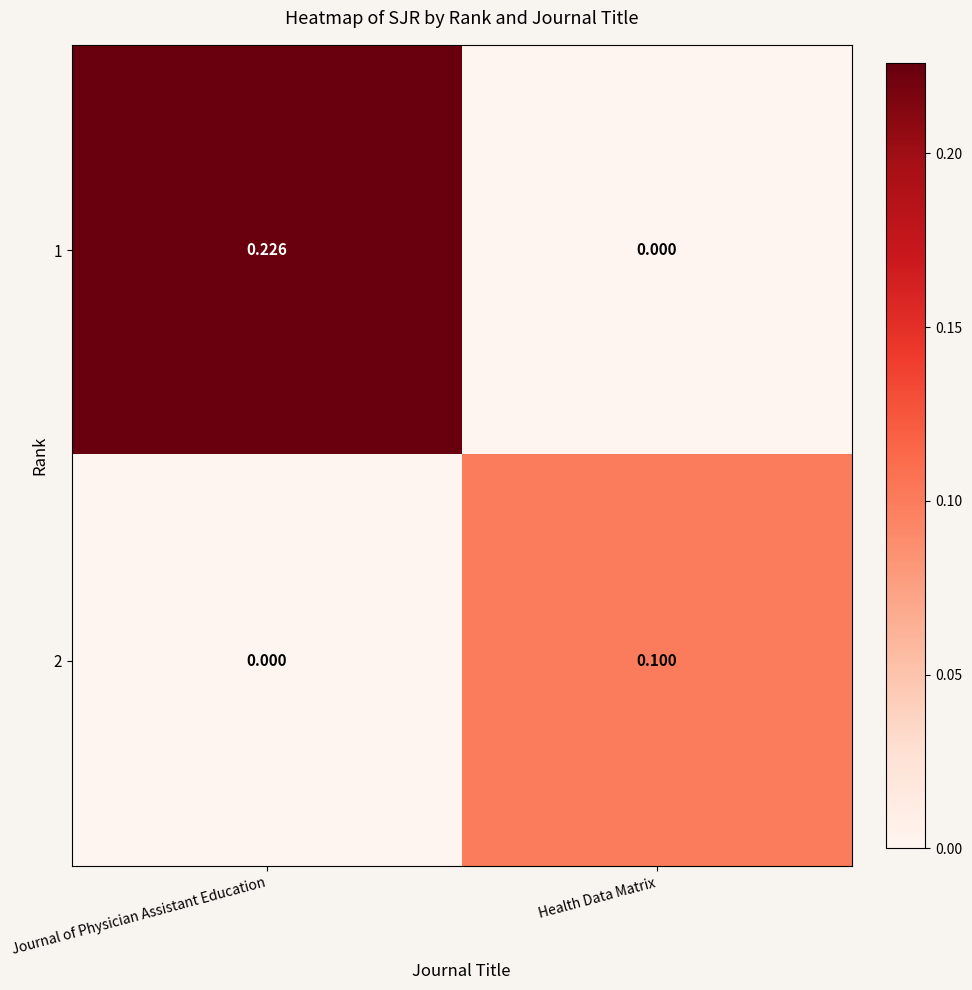

Is the value of 2 at Health Data Matrix greater than the value of 1 at Health Data Matrix?

Yes